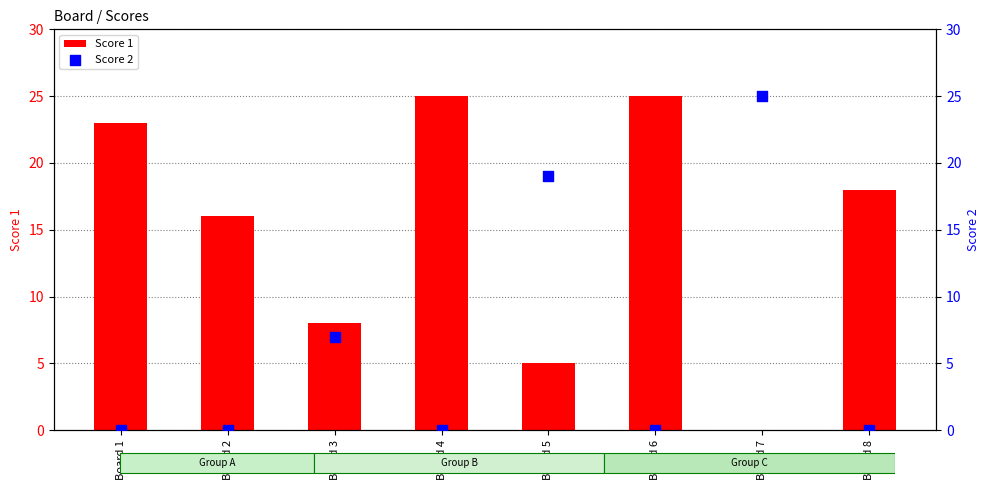

At how many categories does at least one series exceed 6?

8